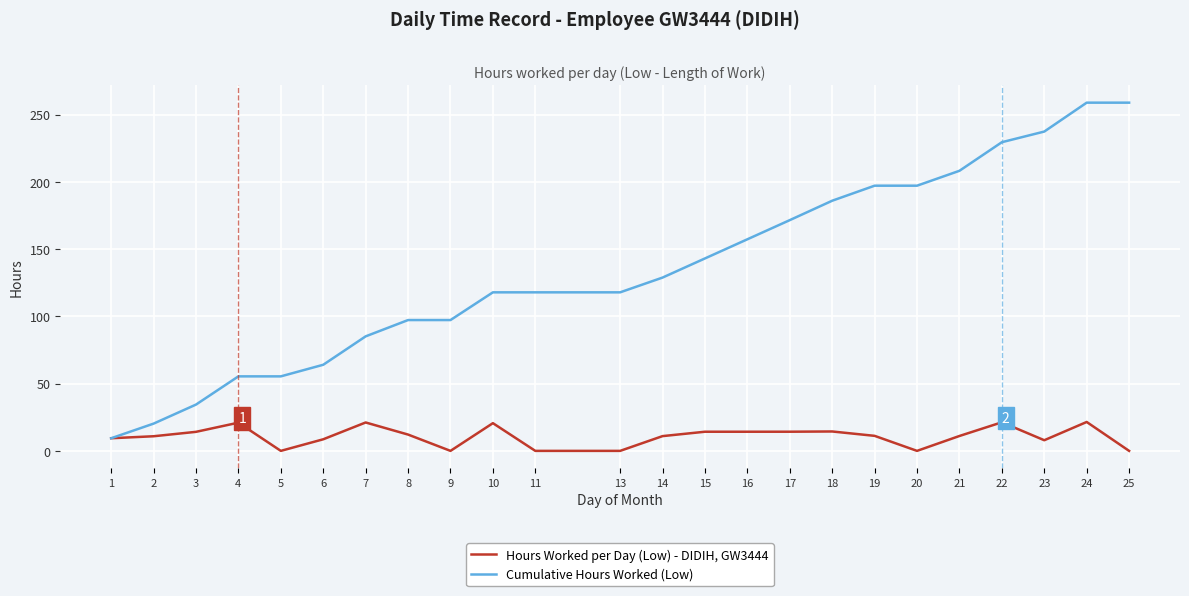

At which label is Cumulative Hours Worked (Low) closest to 134?

14